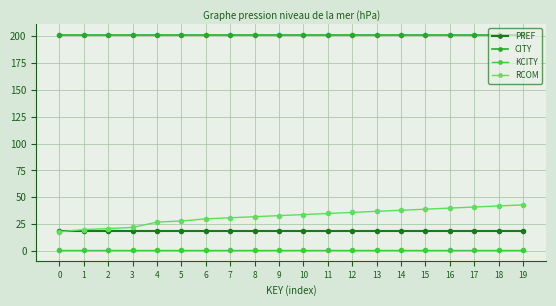

What is the maximum value shown in the chart?

201